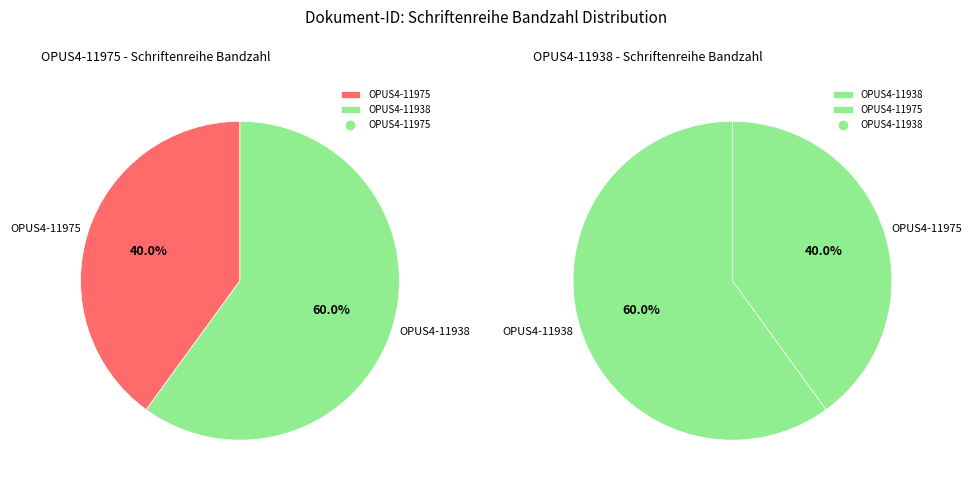

To the nearest percent, what portion does OPUS4-11938 represent?

60%